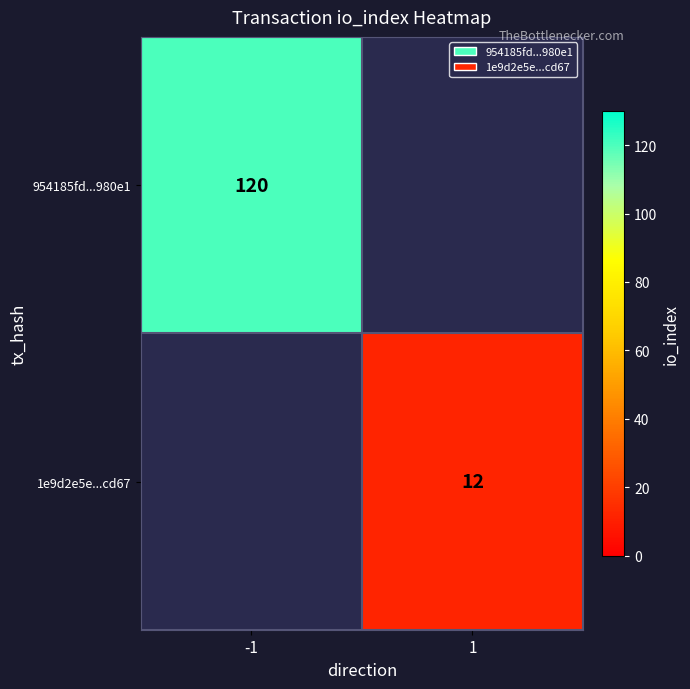

The value of 1e9d2e5e...cd67 at 1 is 12. True or false?

True